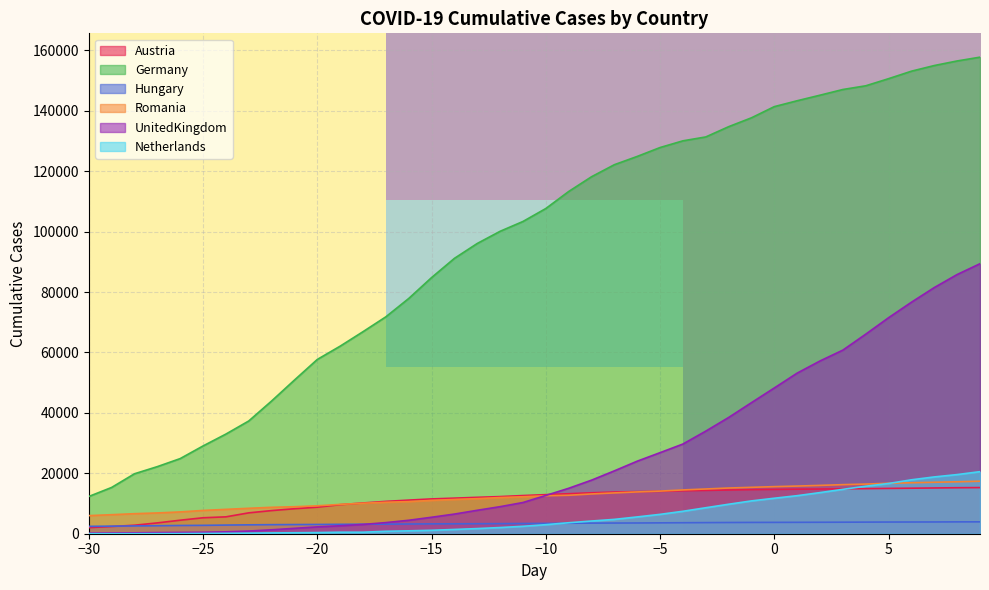

True or false: Germany and UnitedKingdom intersect in this chart.

False